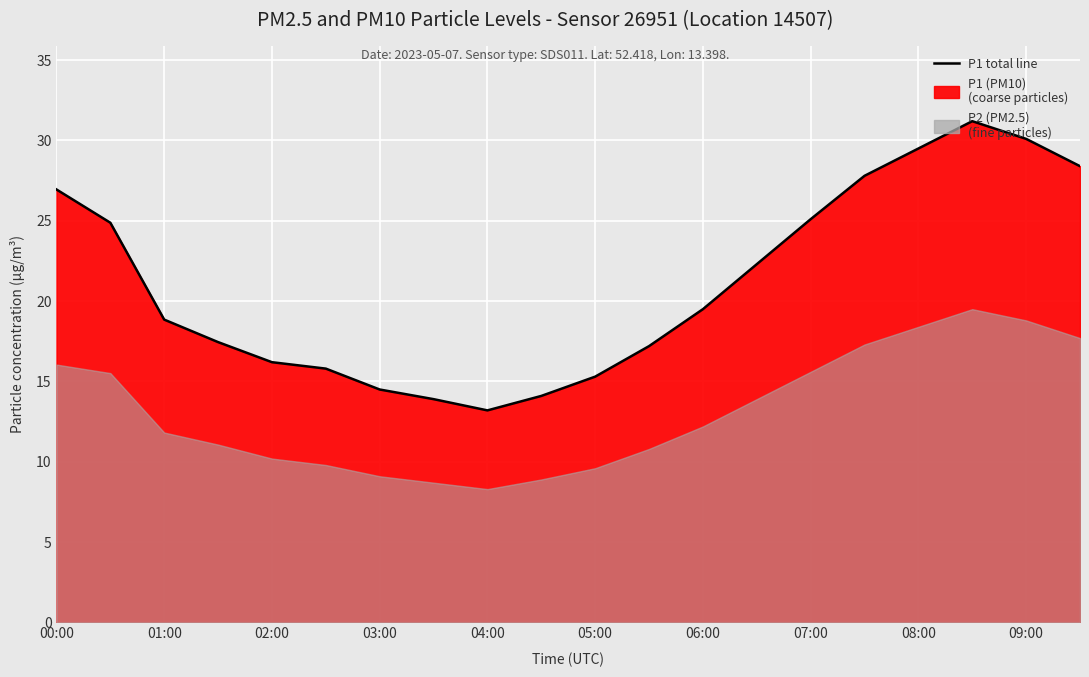

How many data points are less than 19?

10